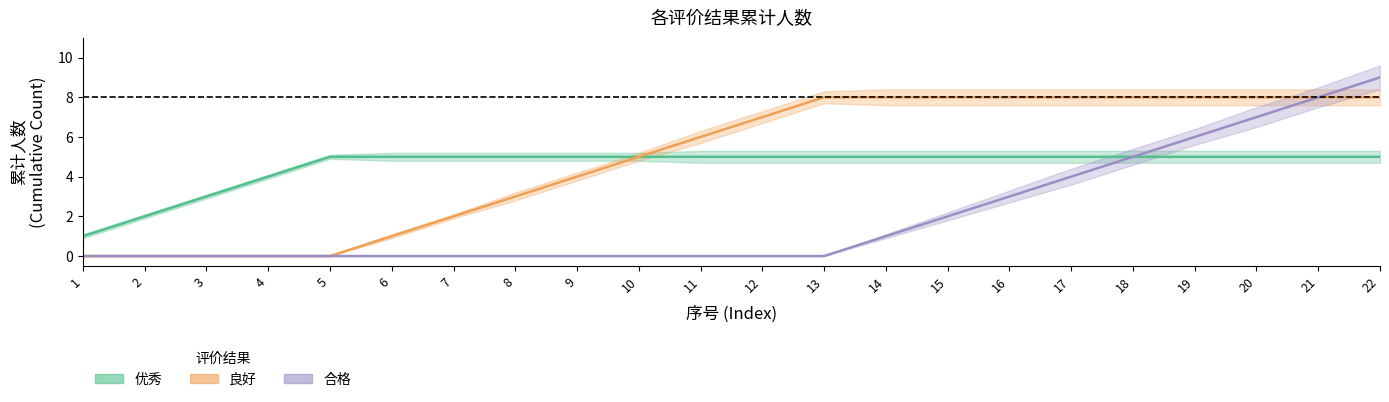

What are all the series names shown in the legend?

优秀, 良好, 合格